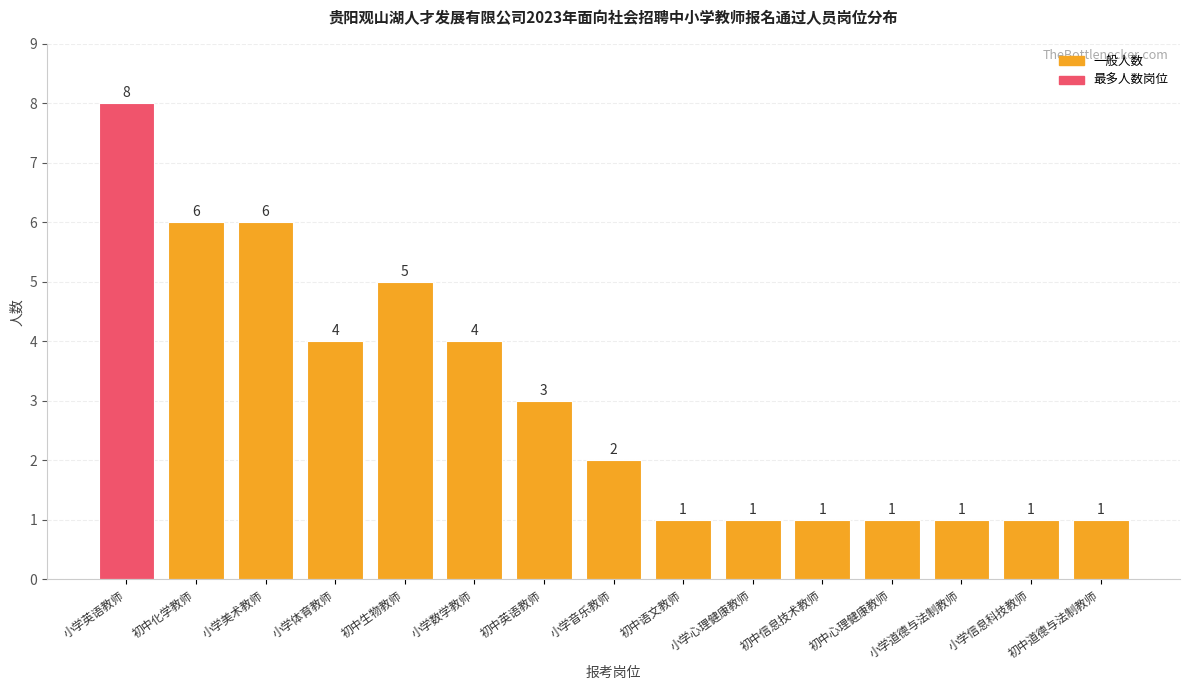

Which category has the highest value across all series?

小学英语教师